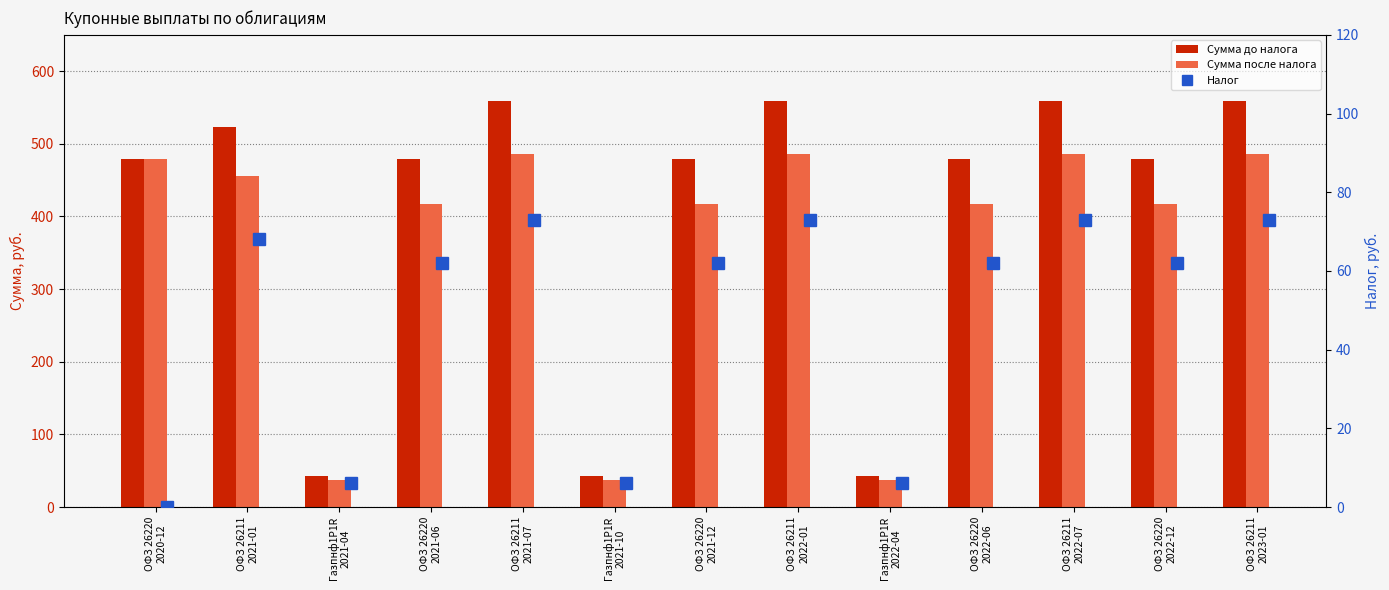

How many groups of bars are there?

13